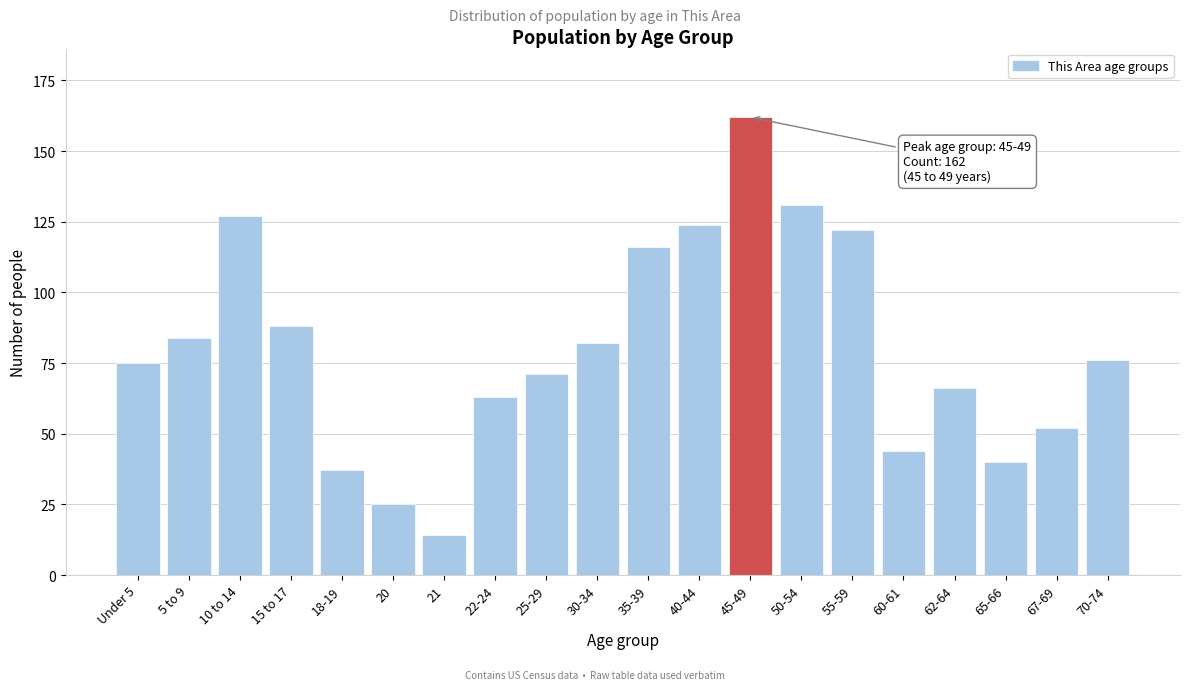

Reading right to left, what are all the values shown in this chart?

70-74=76	67-69=52	65-66=40	62-64=66	60-61=44	55-59=122	50-54=131	45-49=162	40-44=124	35-39=116	30-34=82	25-29=71	22-24=63	21=14	20=25	18-19=37	15 to 17=88	10 to 14=127	5 to 9=84	Under 5=75